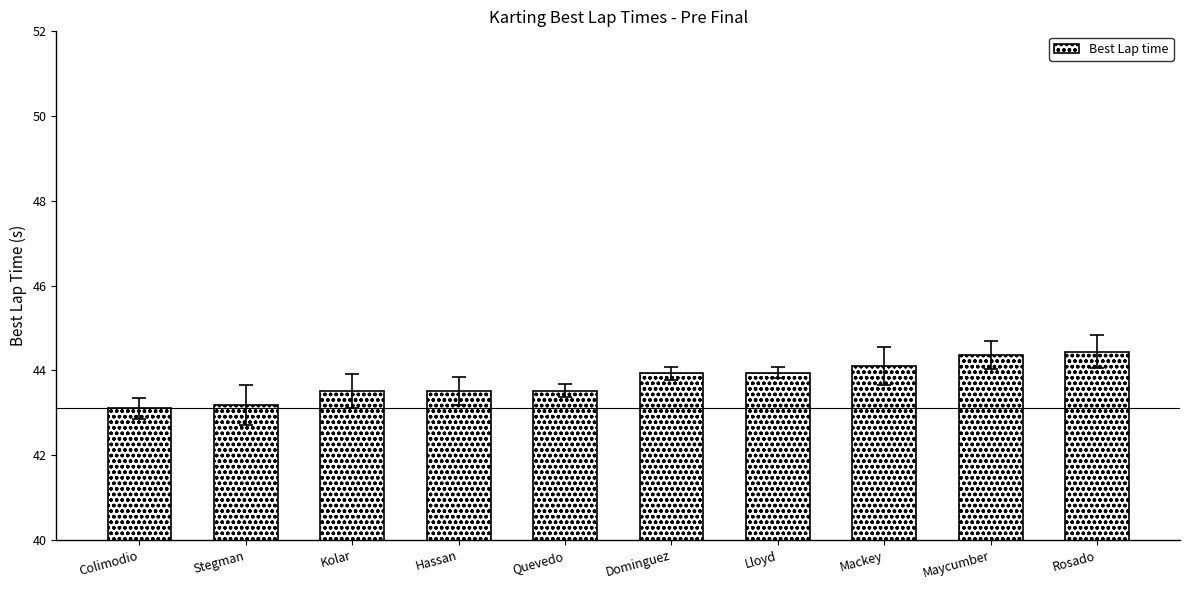

Are the bars horizontal?

No